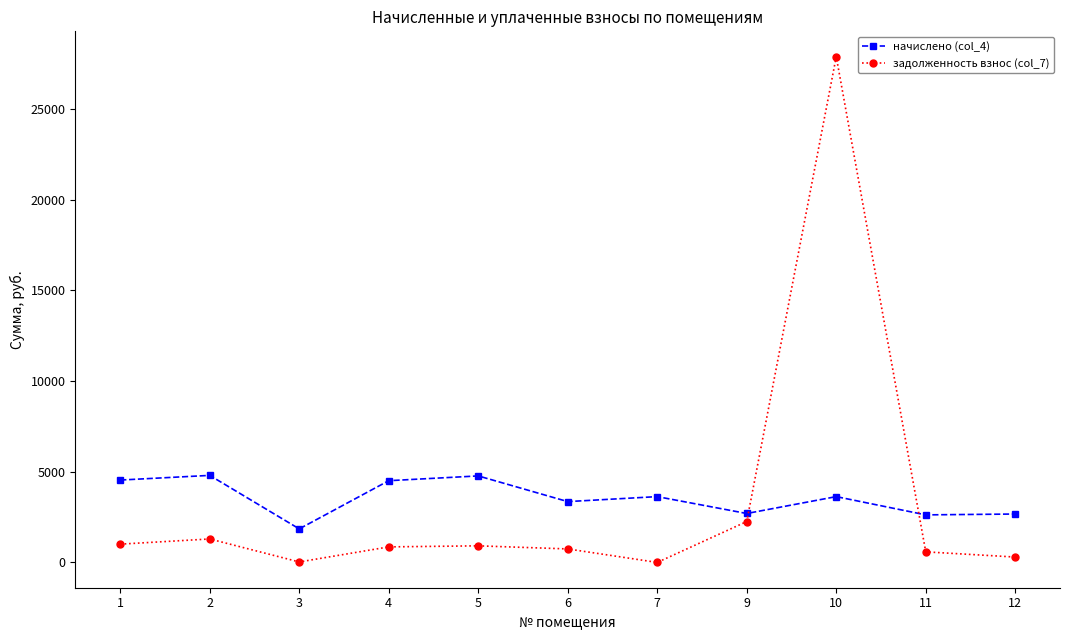

At which category is the sum across all series the highest?

10